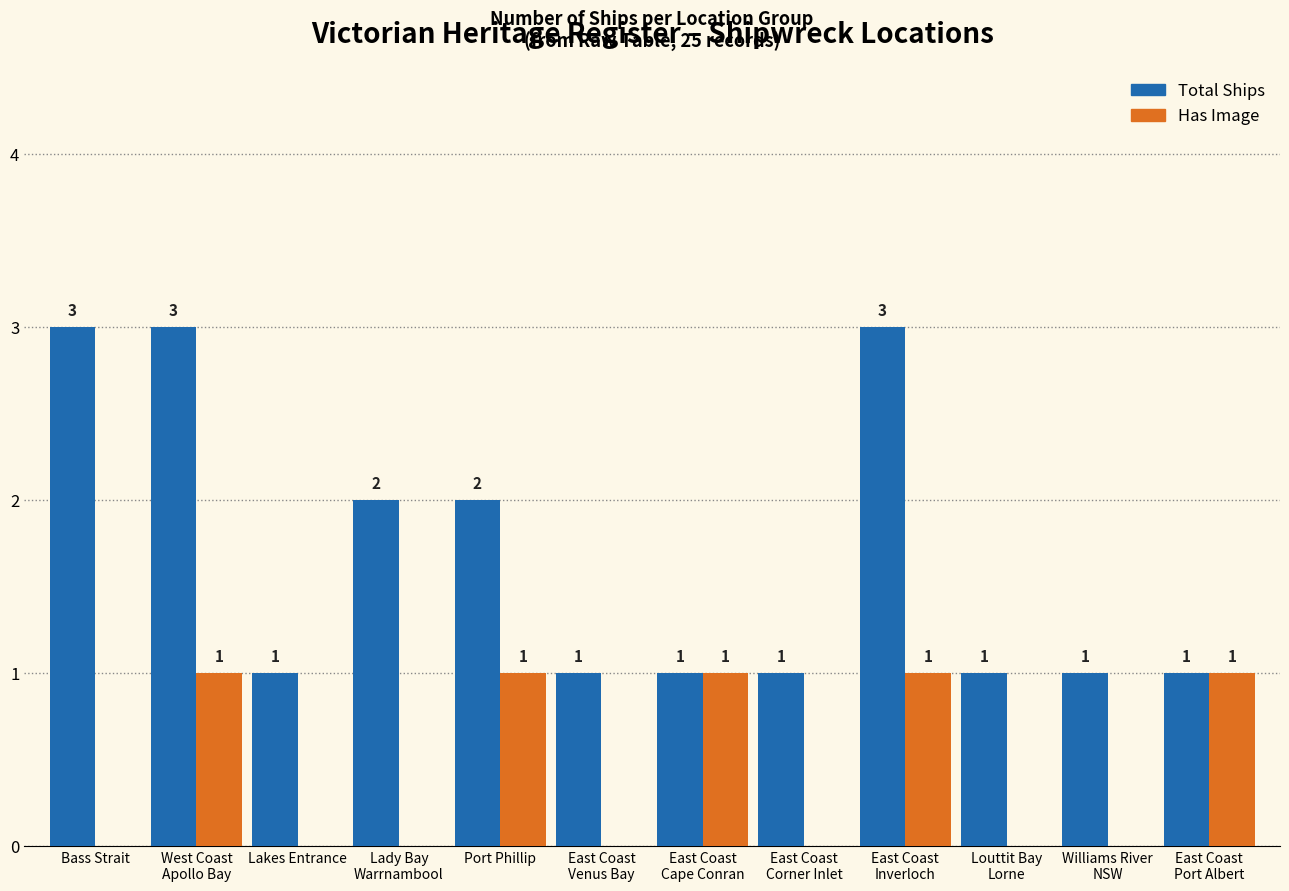

What is the sum of all Total Ships values?

20